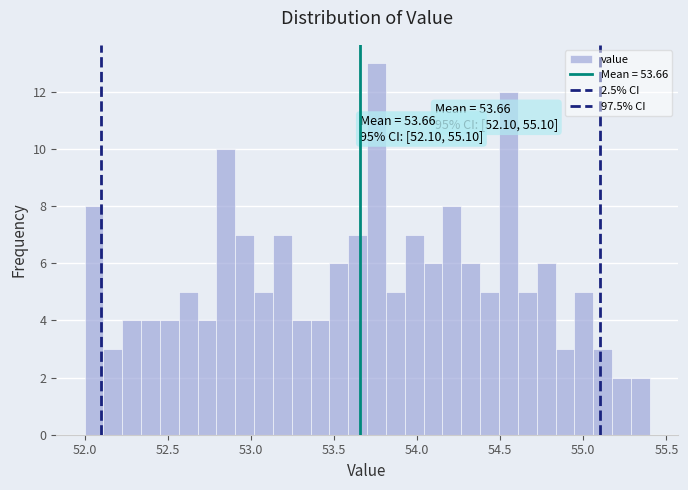

Around what value on the x-axis is the tallest bar? Give the approximate position of its centre, as read against the axis.

53.75